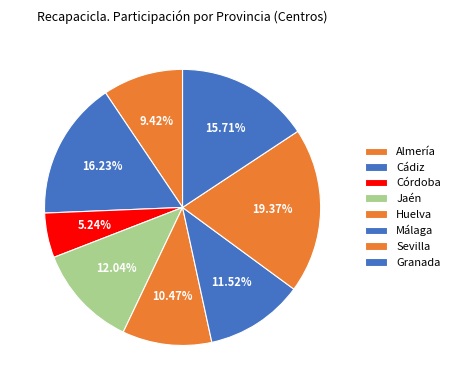

To the nearest percent, what is the difference between the largest and smallest slice percentages?

14%